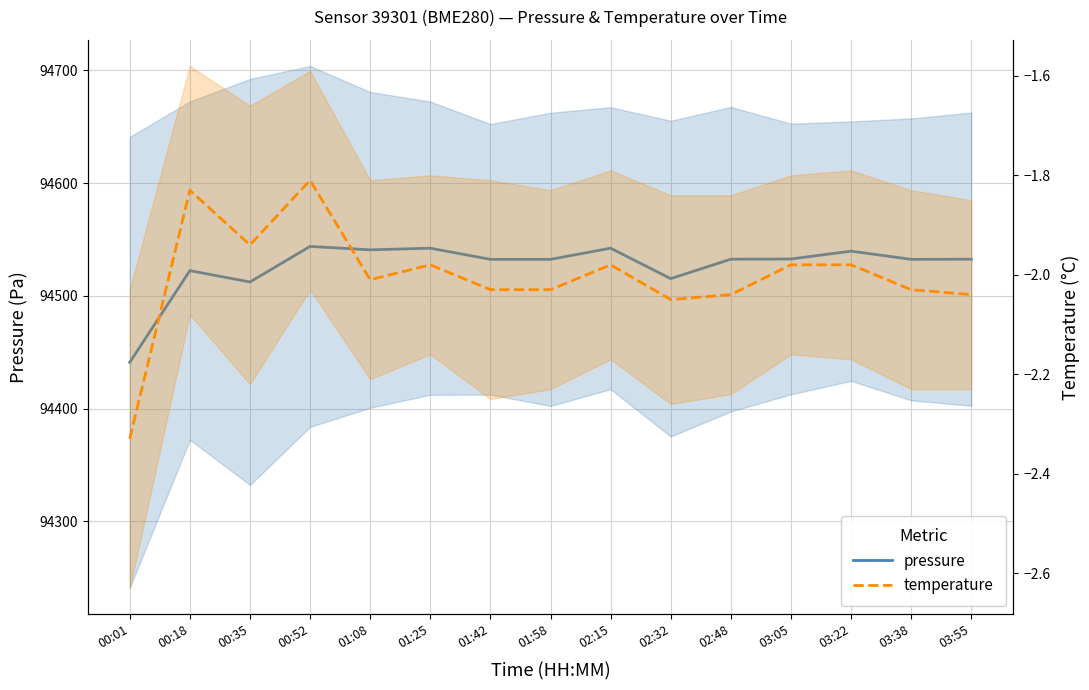

What is the sum of the temperature values at 01:42 and 02:48?

-4.1